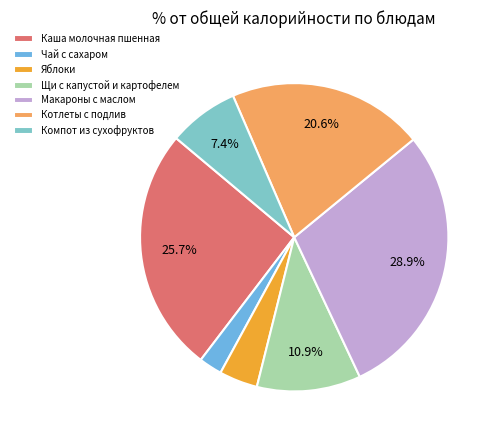

What is the largest slice in the pie chart?

Макароны с маслом